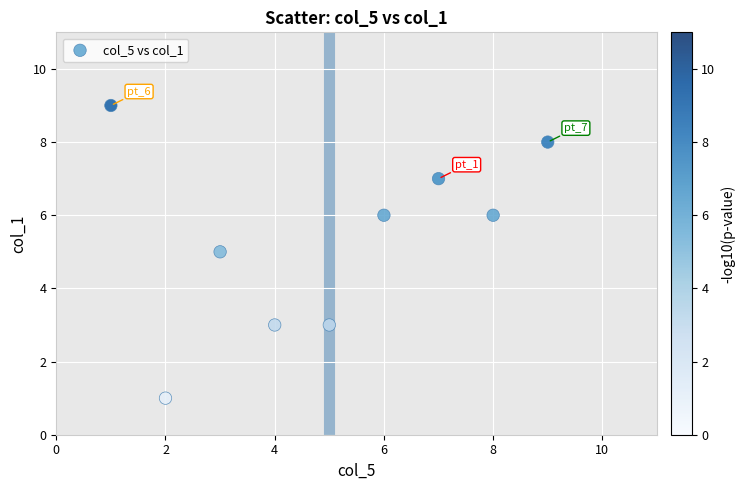

What is the range of X values (max minus min)?

8